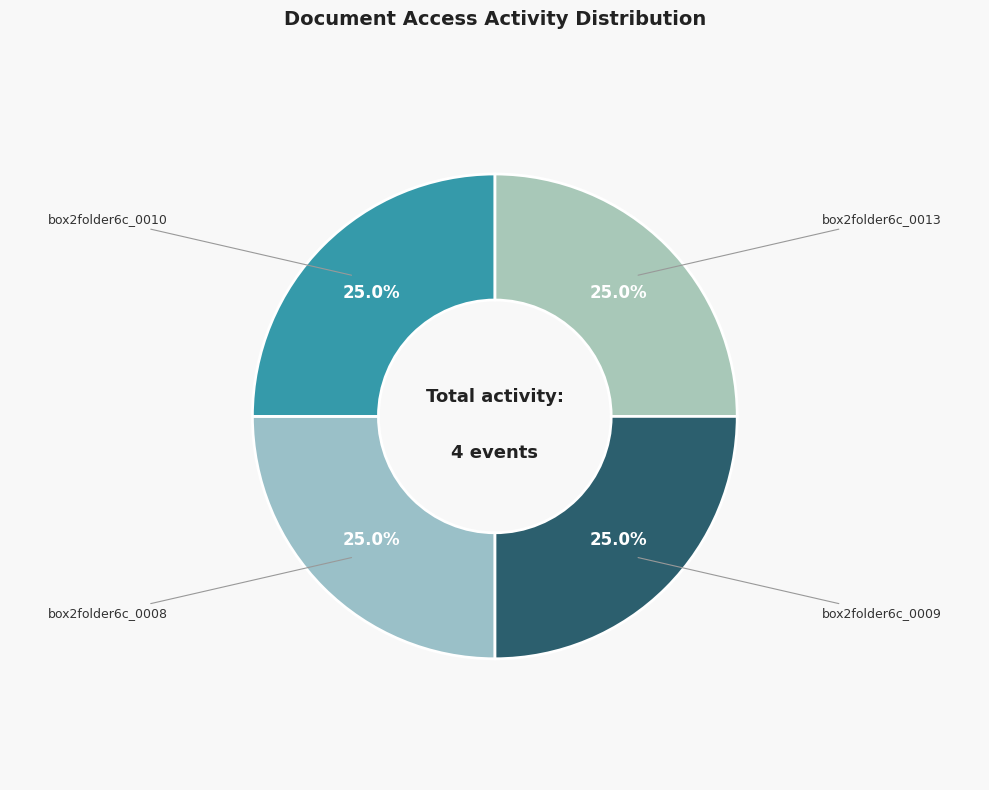

Count the number of slices in the pie.

4